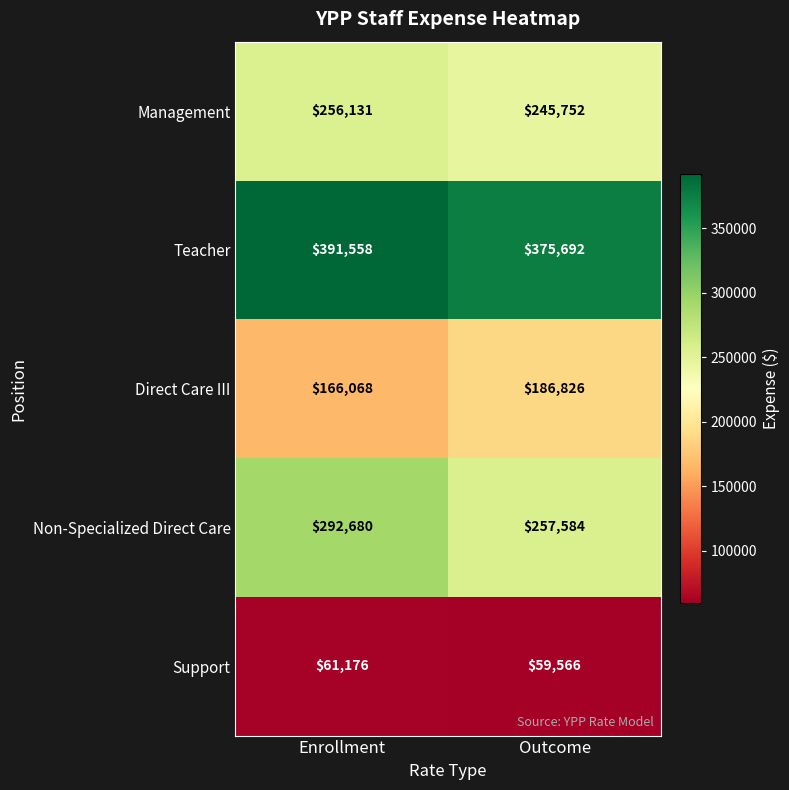

What is the sum of all Teacher values?

767250